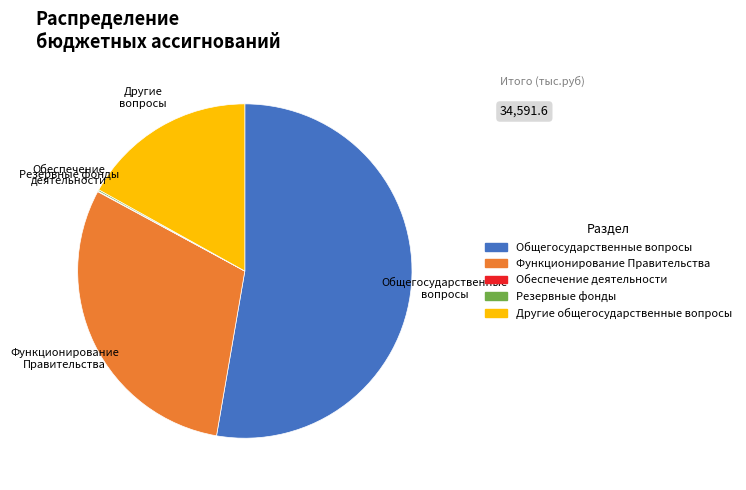

The Другие общегосударственные вопросы slice represents 11% of the pie. True or false?

False